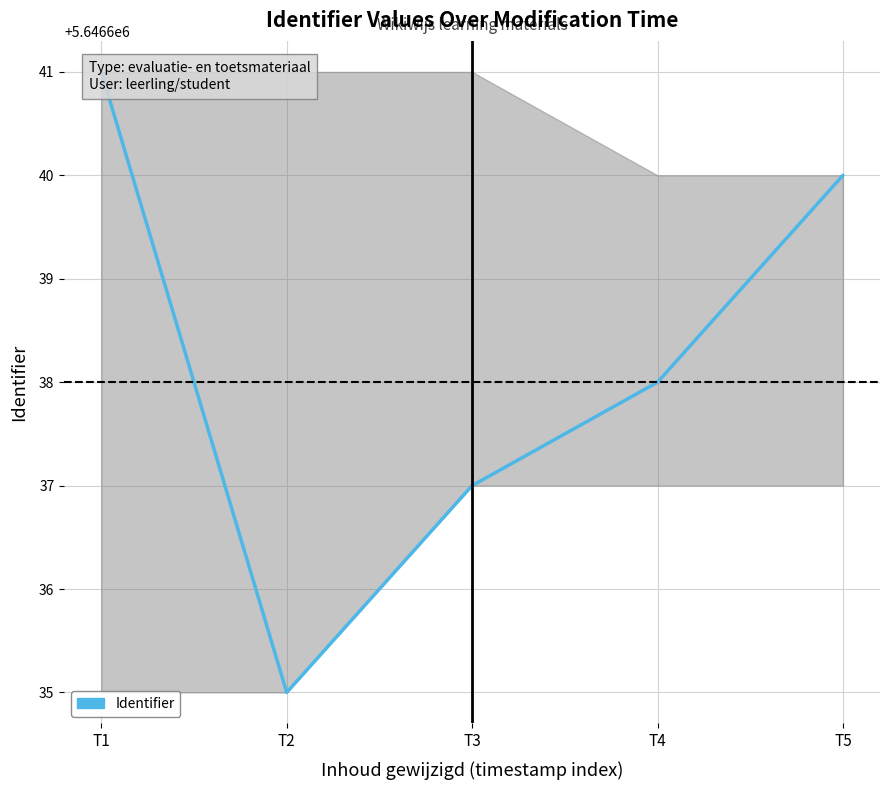

Reading right to left, transcribe all the data shown in this chart.

5646640	5646638	5646637	5646635	5646641